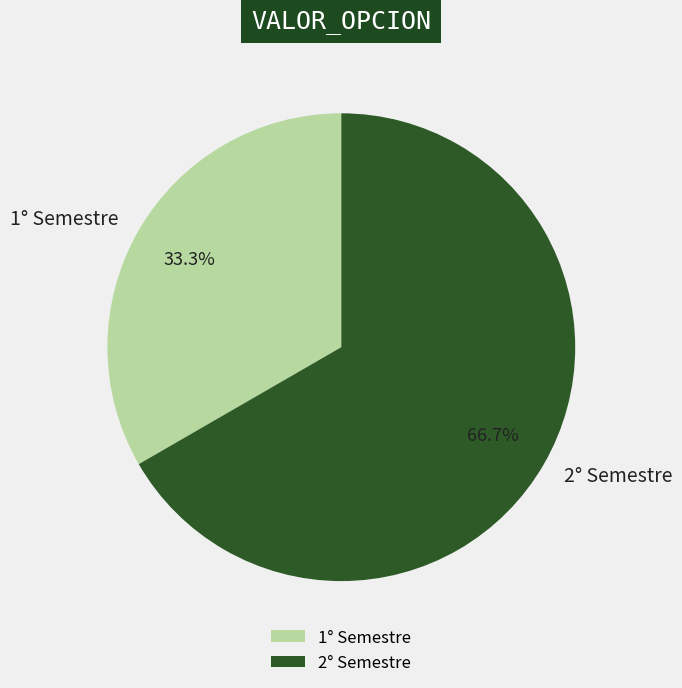

Which category accounts for the majority?

2° Semestre